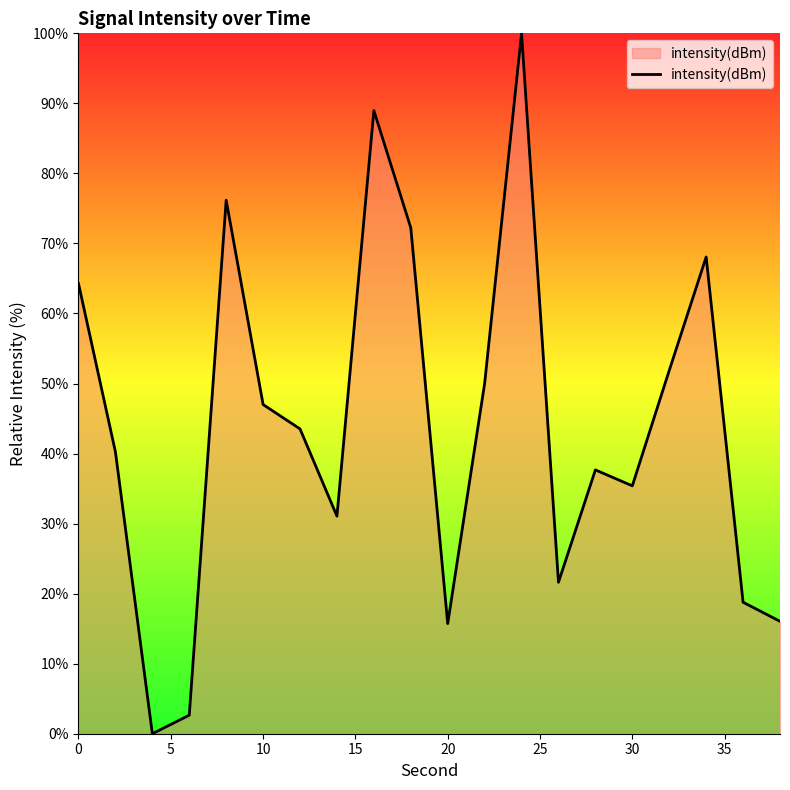

What is the difference between the maximum and minimum values?

100.0